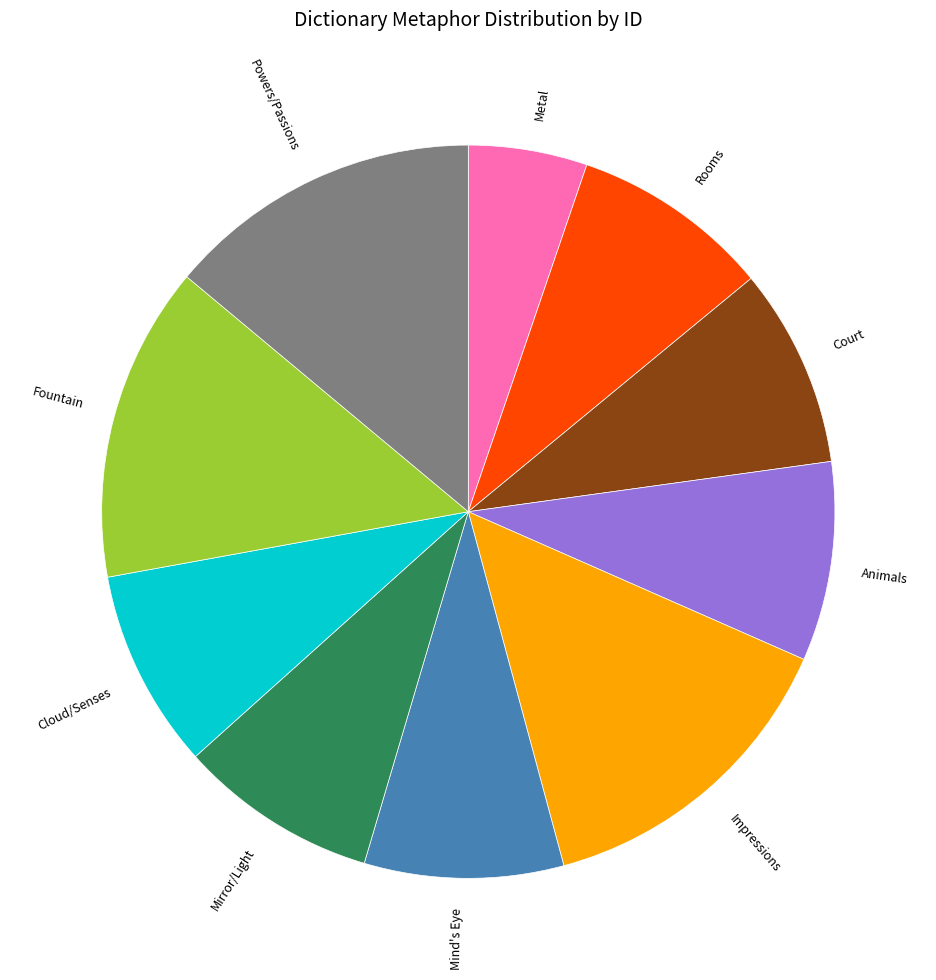

What is the ratio of the value at Impressions to the value at Metal?

2.7